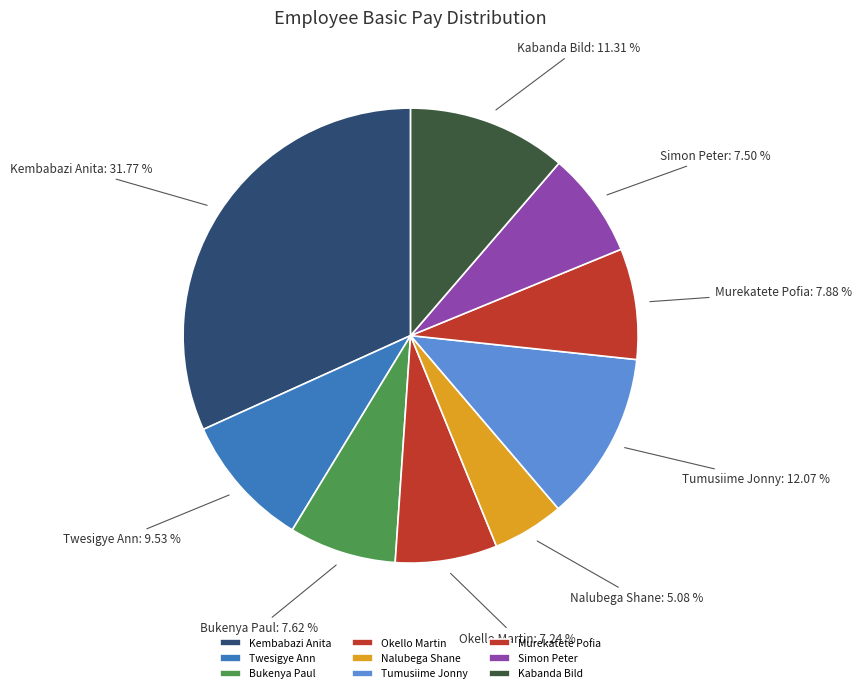

What percentage is the Kembabazi Anita slice, to the nearest percent?

32%